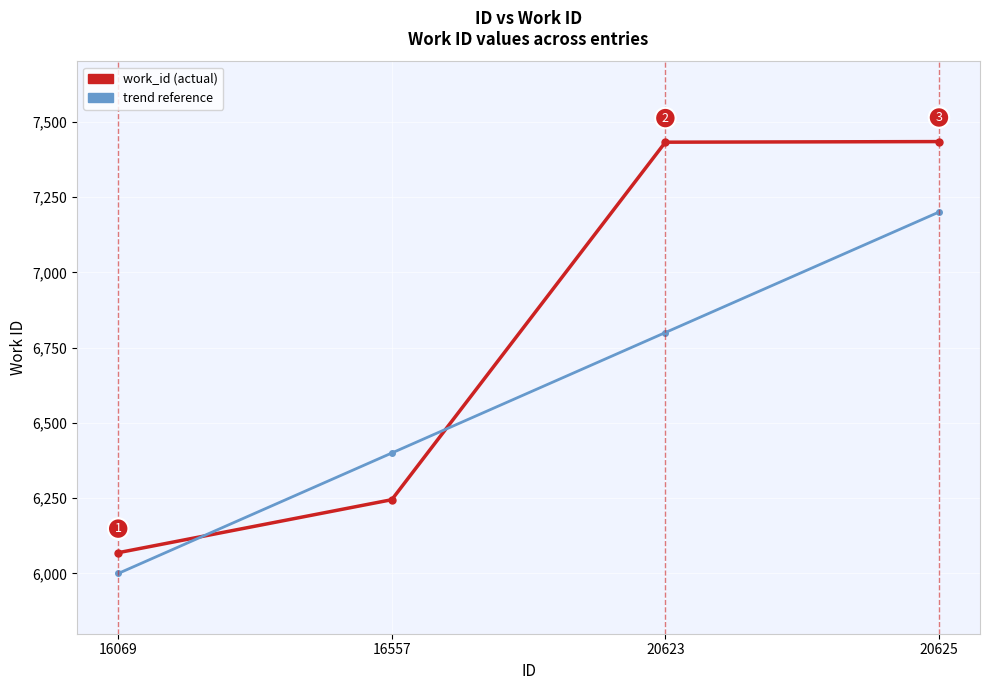

What is the total value across all series at 16557?

12645